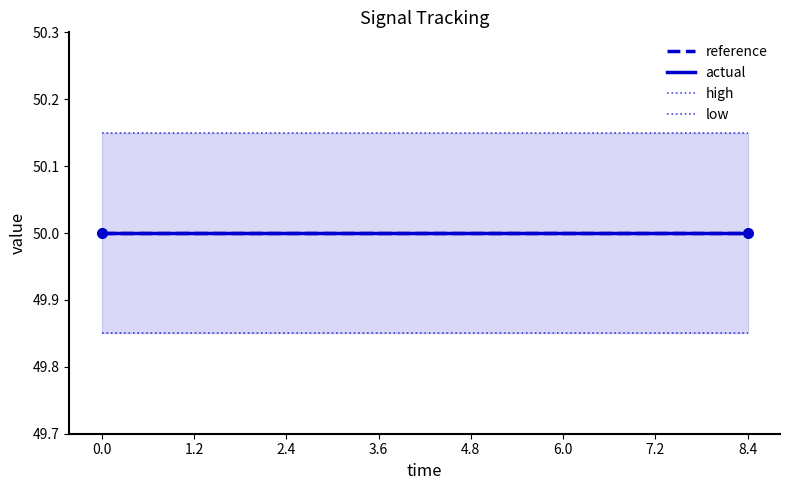

Between 0.0 and 8.4, which series saw the biggest shift?

reference